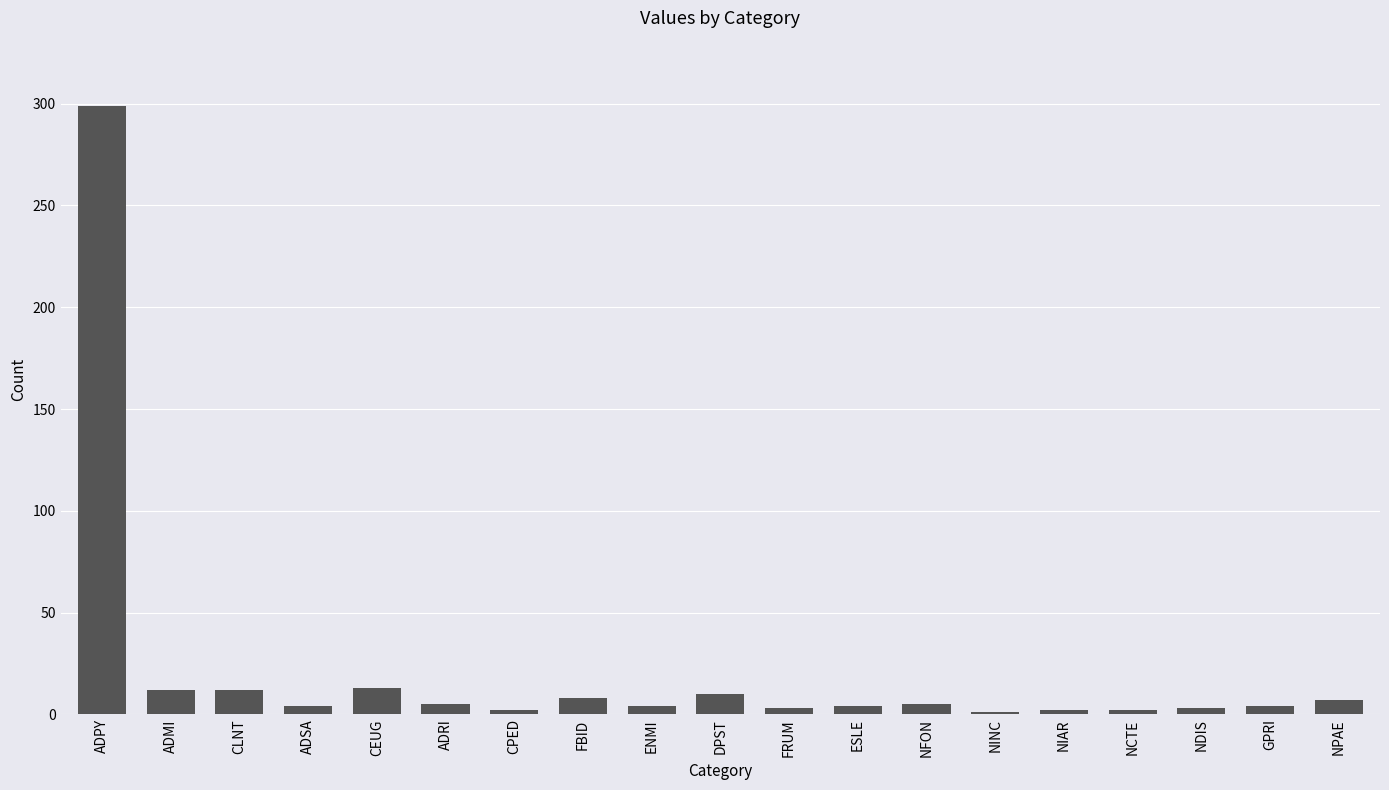

What is the approximate value at DPST, to the nearest 10?

10